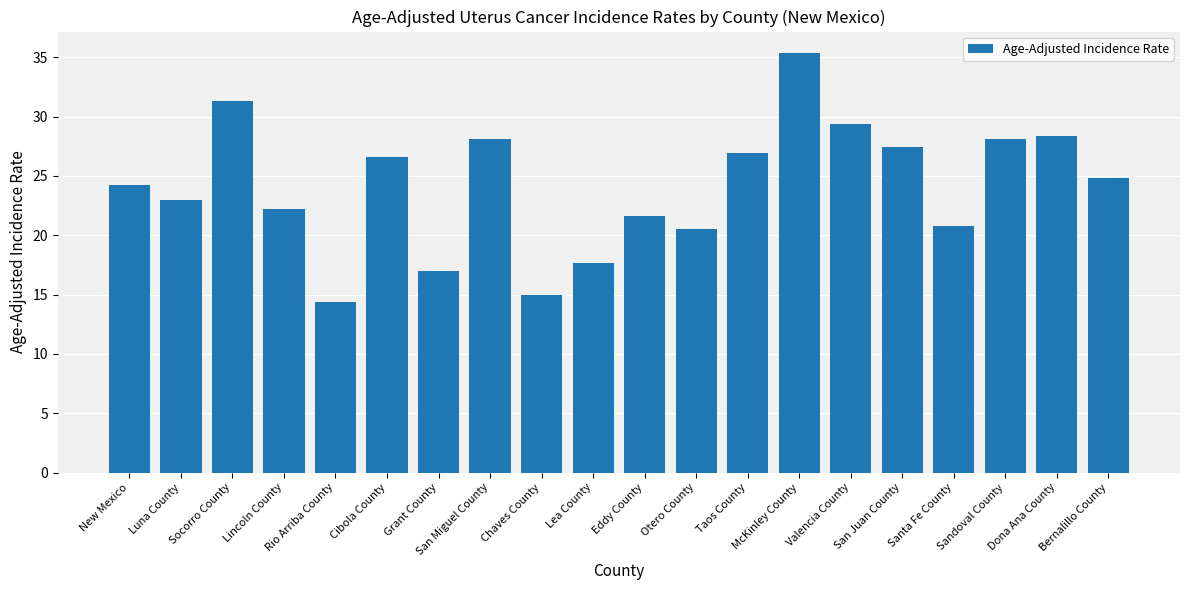

The value at Taos County is 26.9. True or false?

True